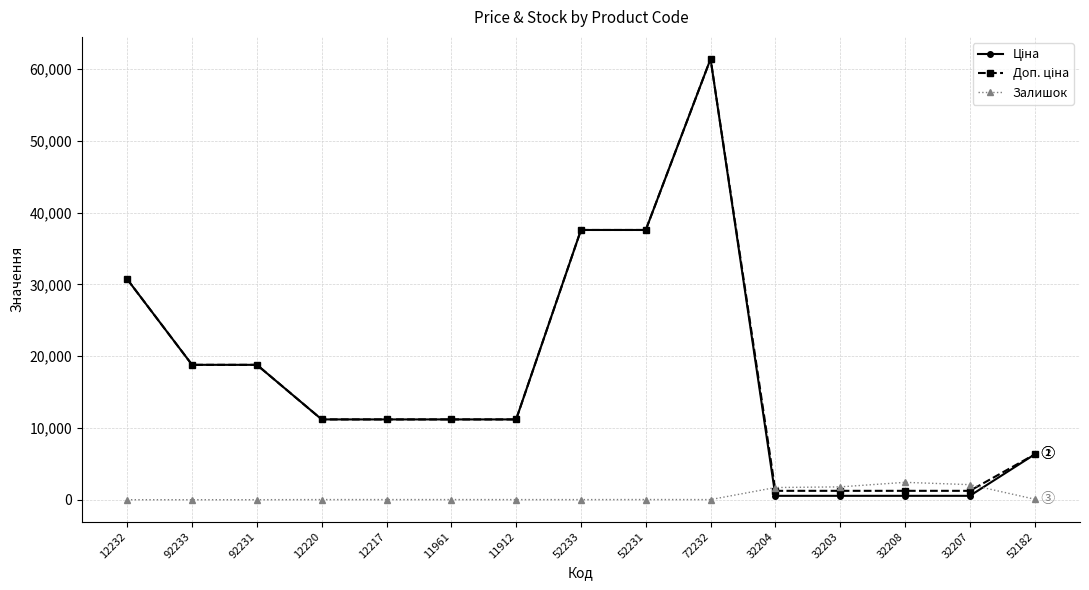

What is the difference between the highest and lowest values at 12232?

30717.1